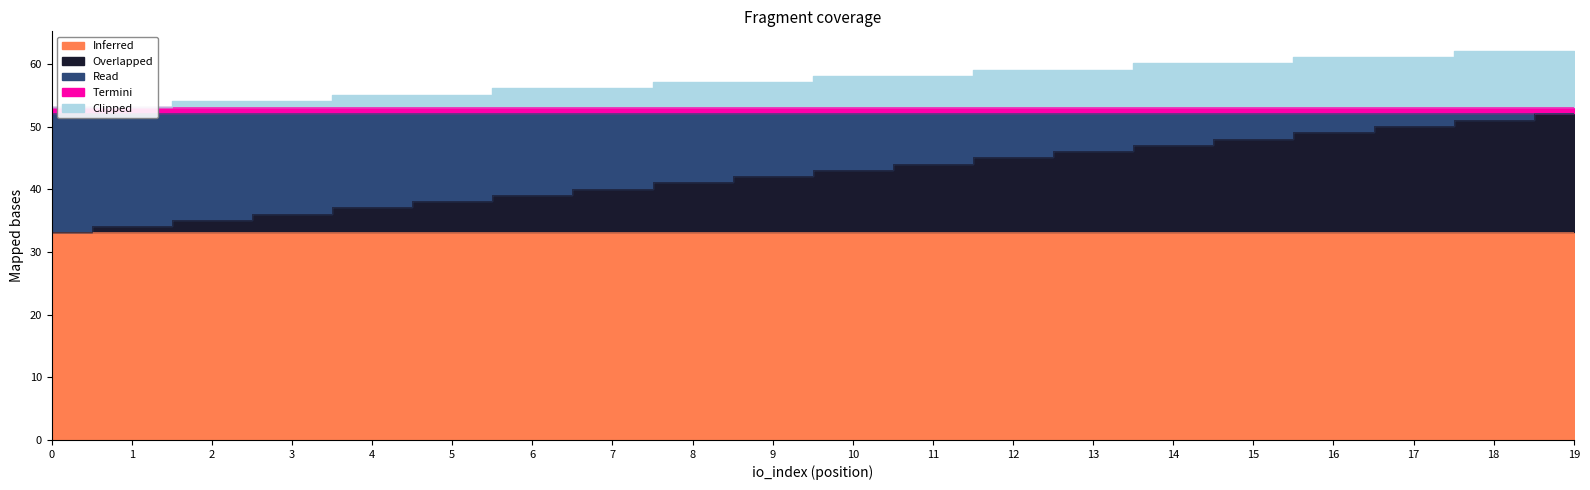

True or false: Overlapped and Inferred intersect in this chart.

False